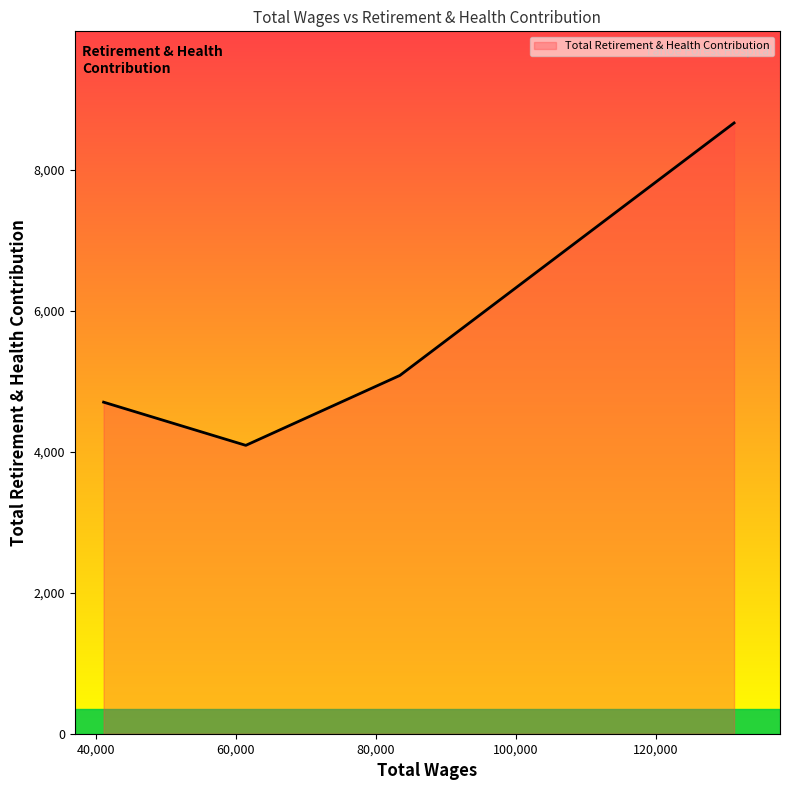

How many values are below 5084?

2